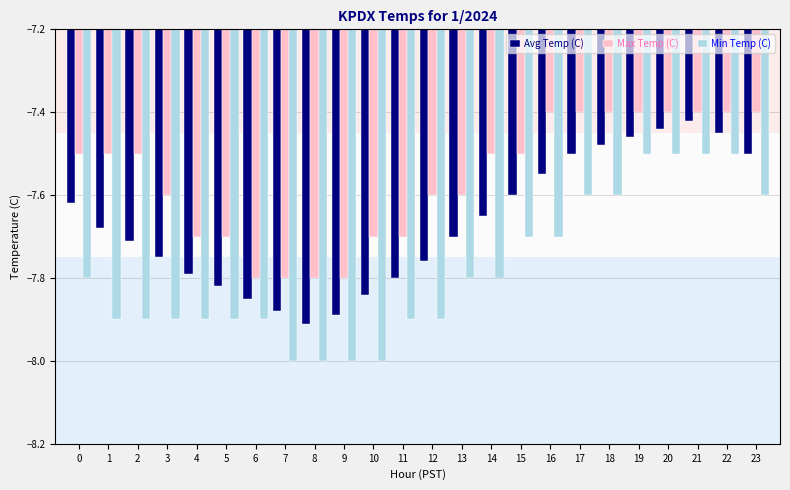

The Max Temp (C) series shows -11.3 at 6. True or false?

False